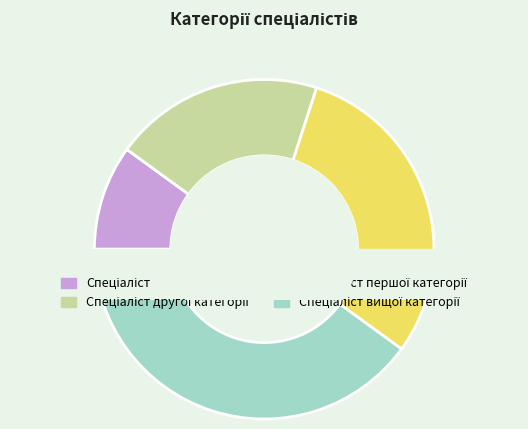

Count the number of slices in the pie.

4